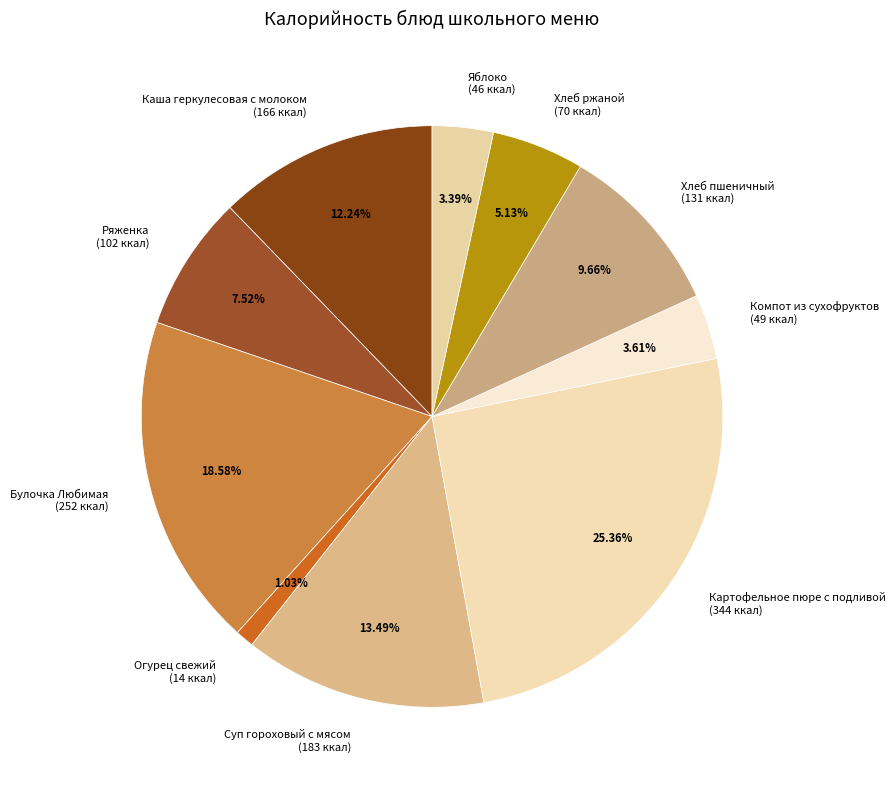

Between Каша геркулесовая с молоком and Ряженка, which is larger?

Каша геркулесовая с молоком